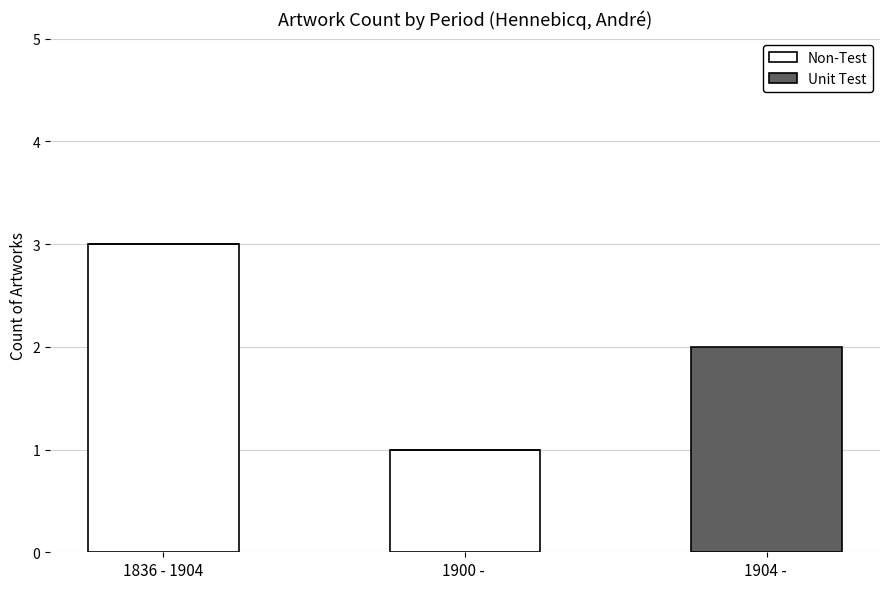

The Non-Test series shows 2 at 1900 - . True or false?

False